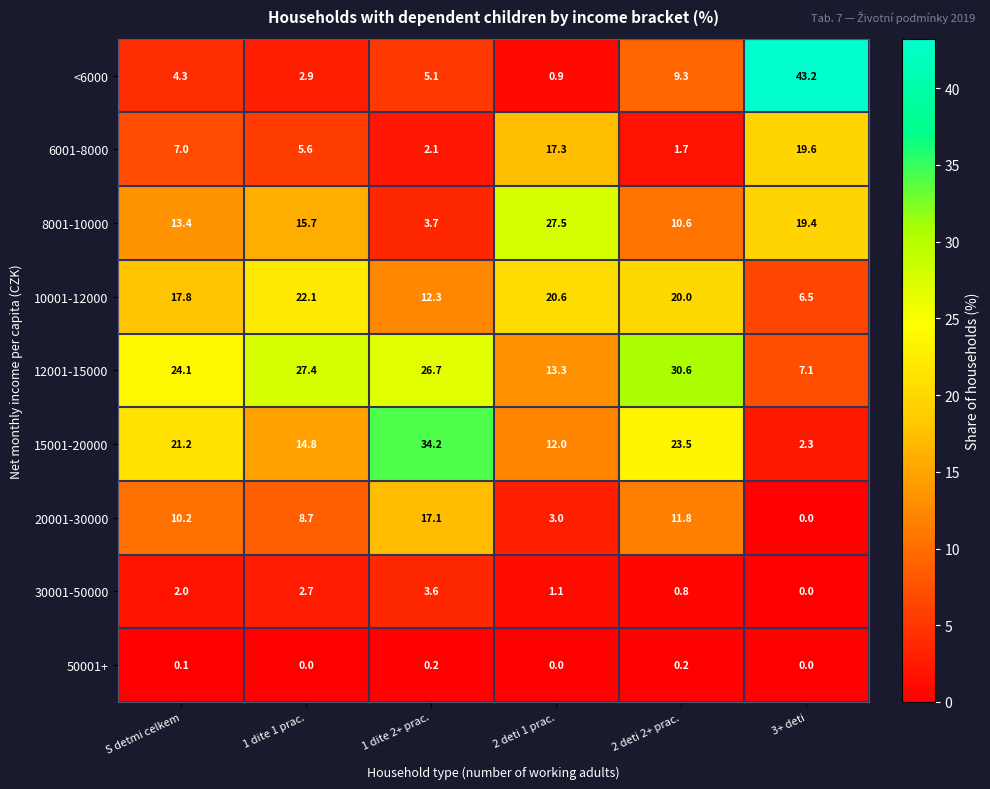

At which category does the chart reach its peak across all series?

3+ deti